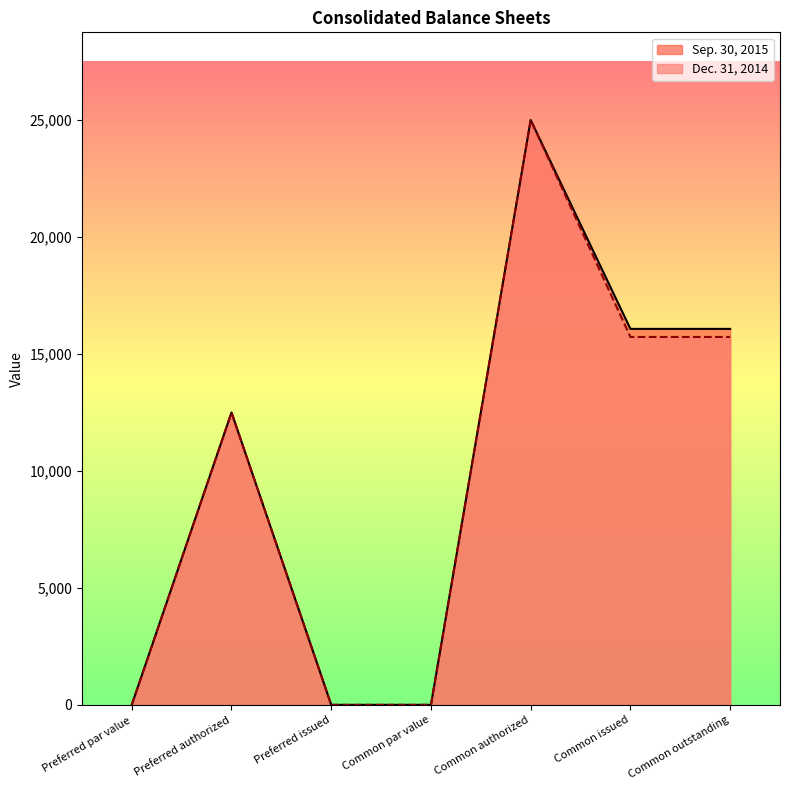

True or false: Sep. 30, 2015 and Dec. 31, 2014 intersect in this chart.

False